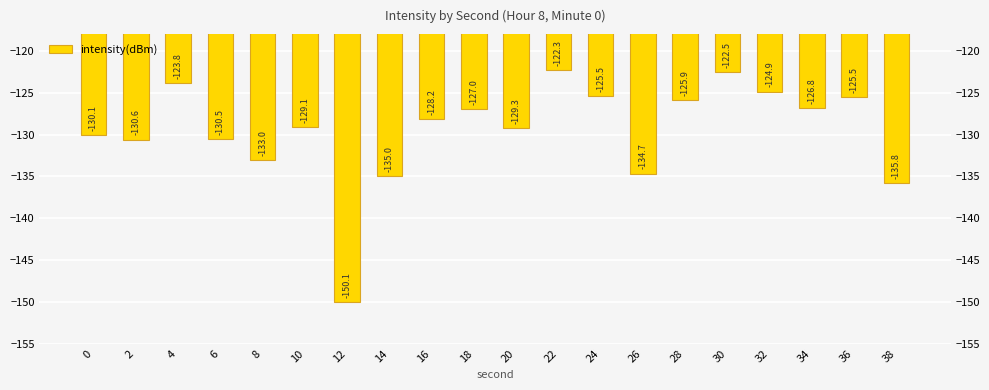

The chart shows a value of -205.3 at 24. True or false?

False